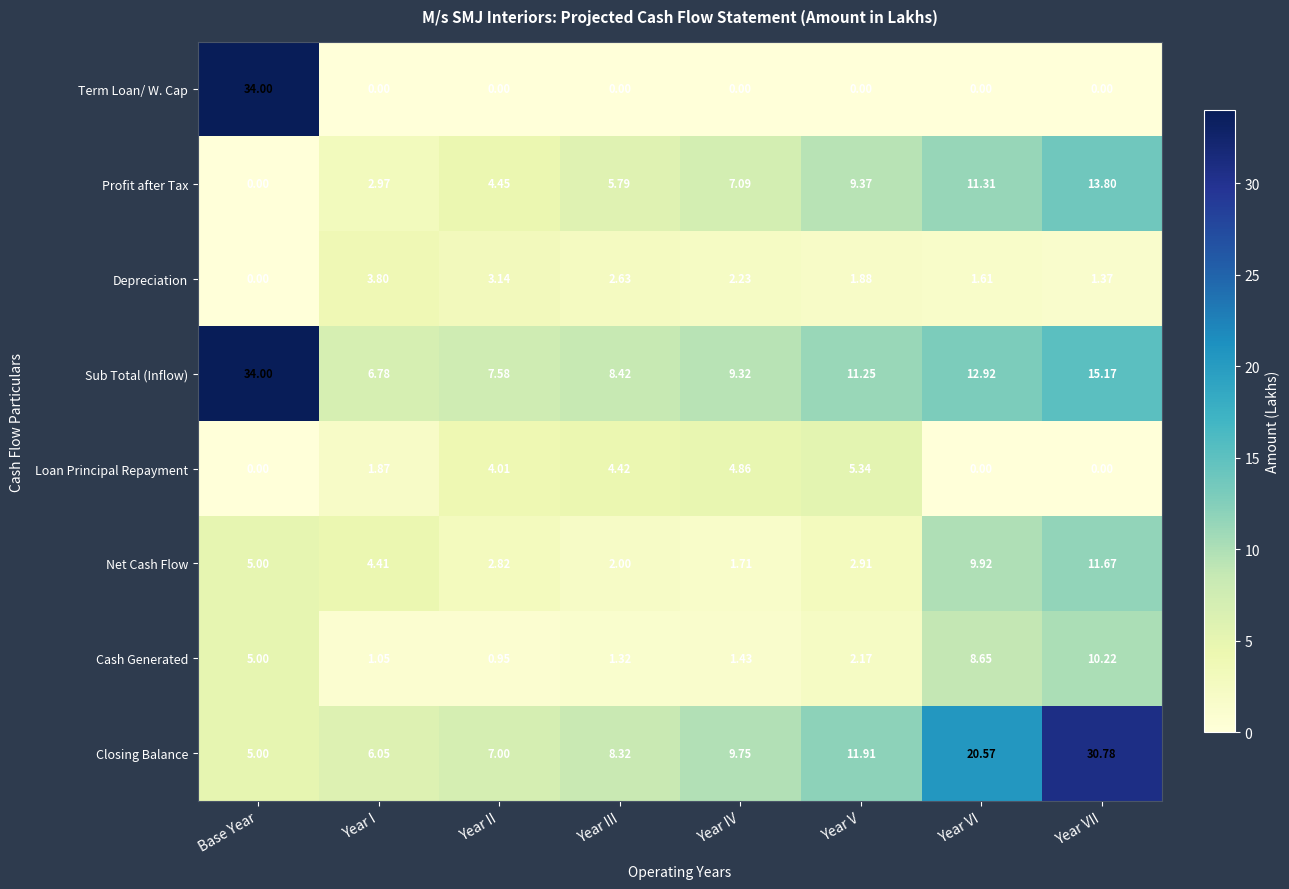

At which category does the chart reach its peak across all series?

Base Year